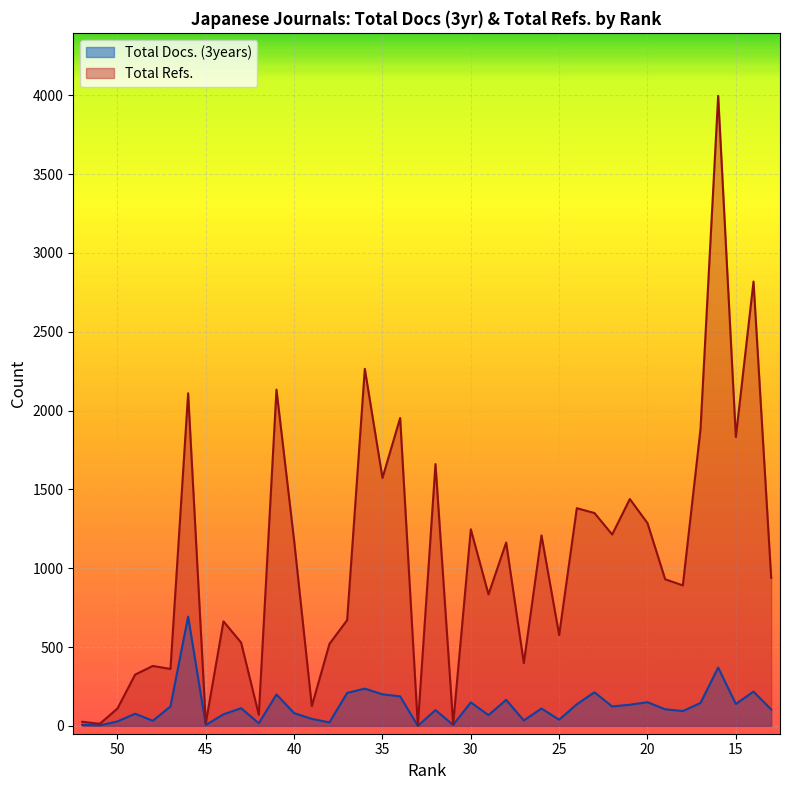

Where does the Total Docs. (3years) series first go above 110?

47